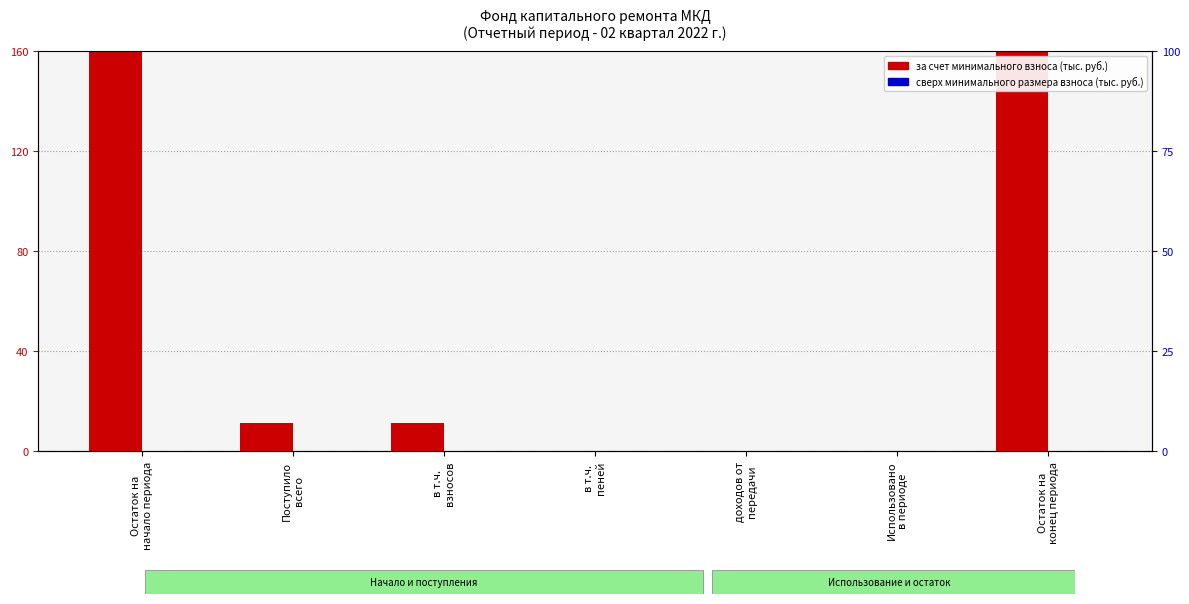

Which series has the largest total across all categories?

за счет минимального взноса